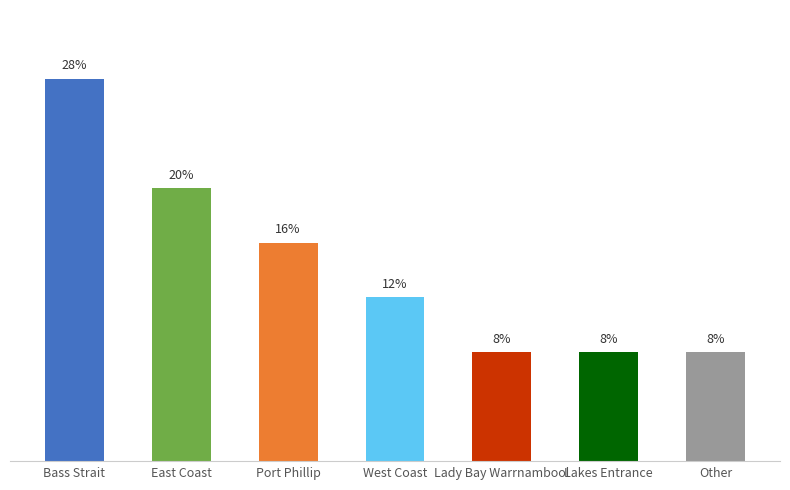

Approximately how many times larger is the value at East Coast compared to Other?

2.5